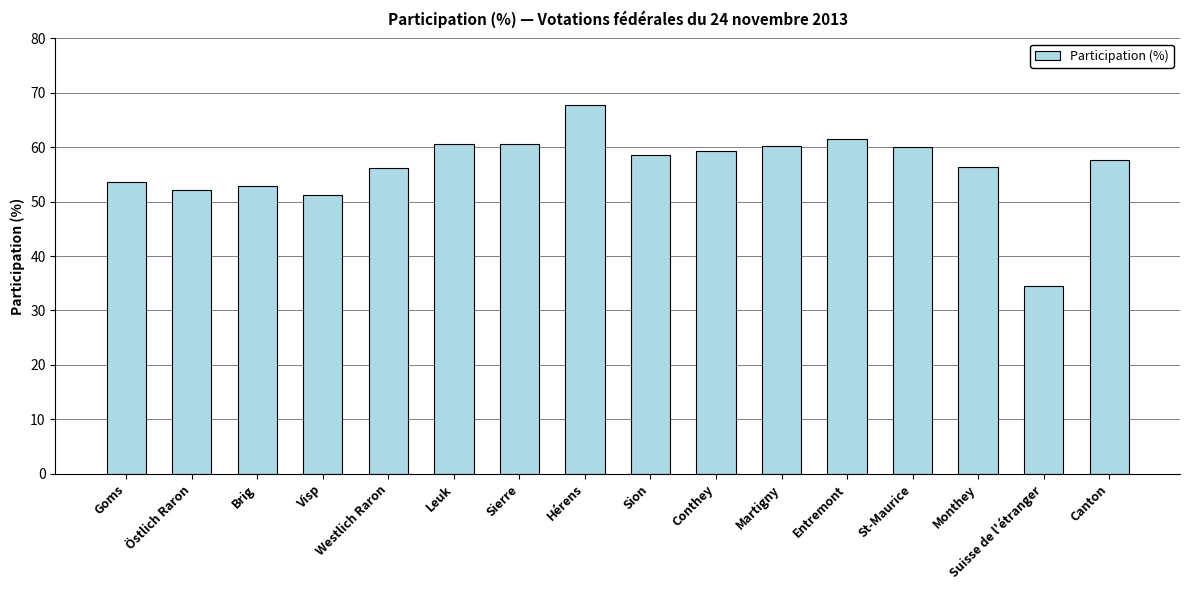

What is the label of the 8th bar from the right?

Sion